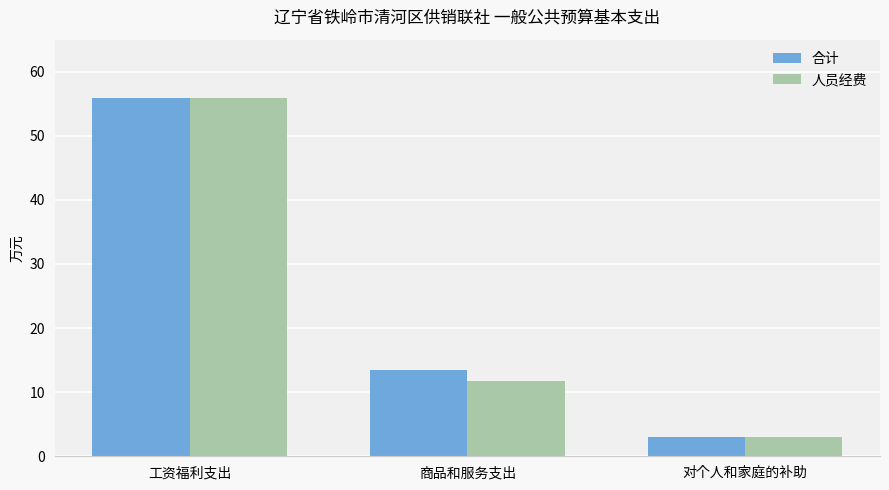

Reading left to right, what are all the values shown in this chart?

合计: 55.8	13.5	2.9
人员经费: 55.8	11.7	2.9